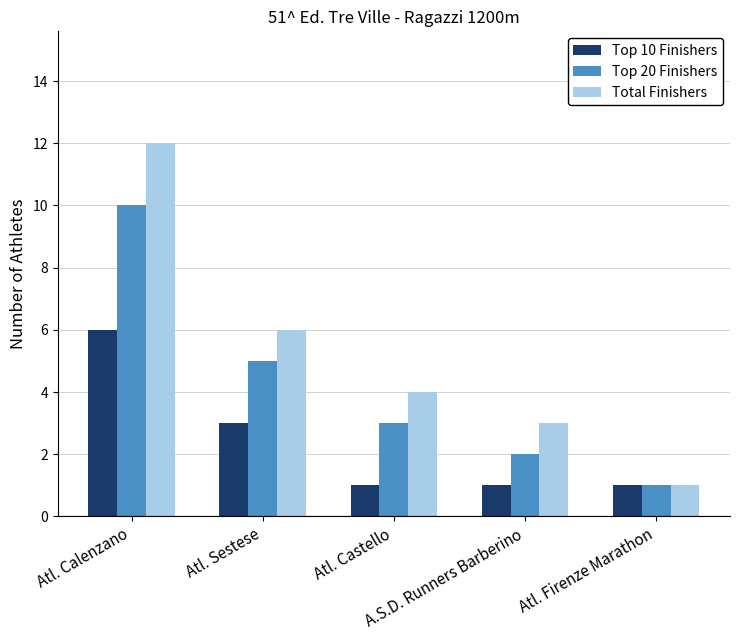

How many groups of bars are there?

5